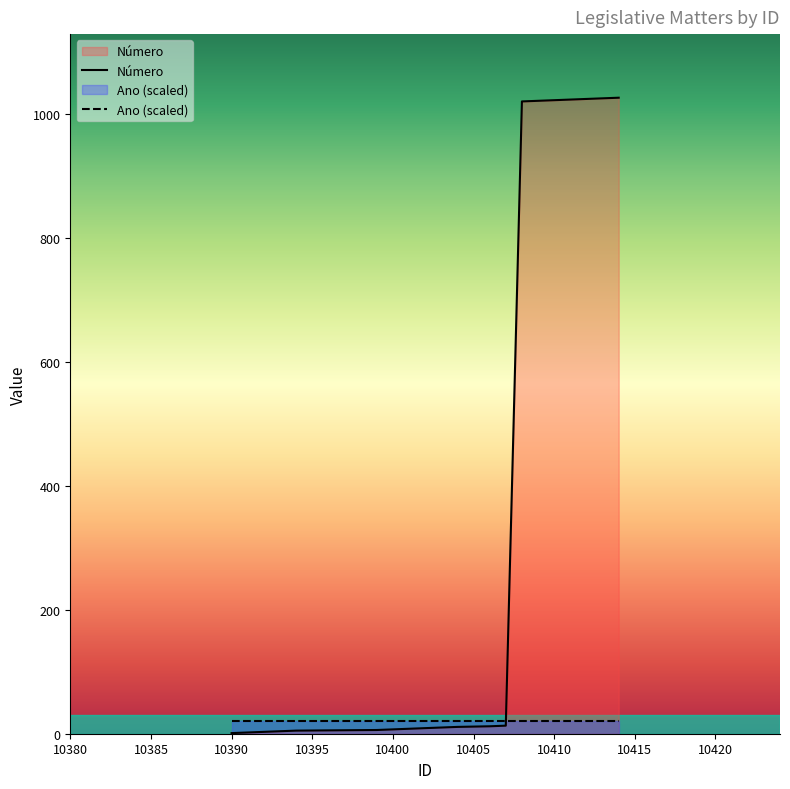

How many values exceed 11?

9